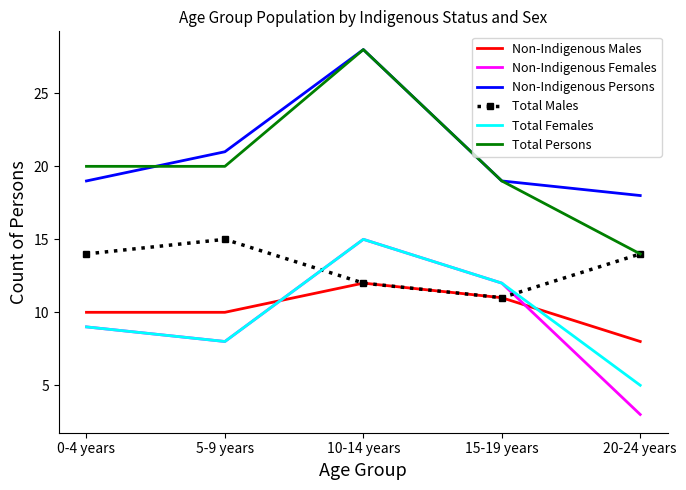

True or false: Total Persons and Non-Indigenous Females cross at least once.

False